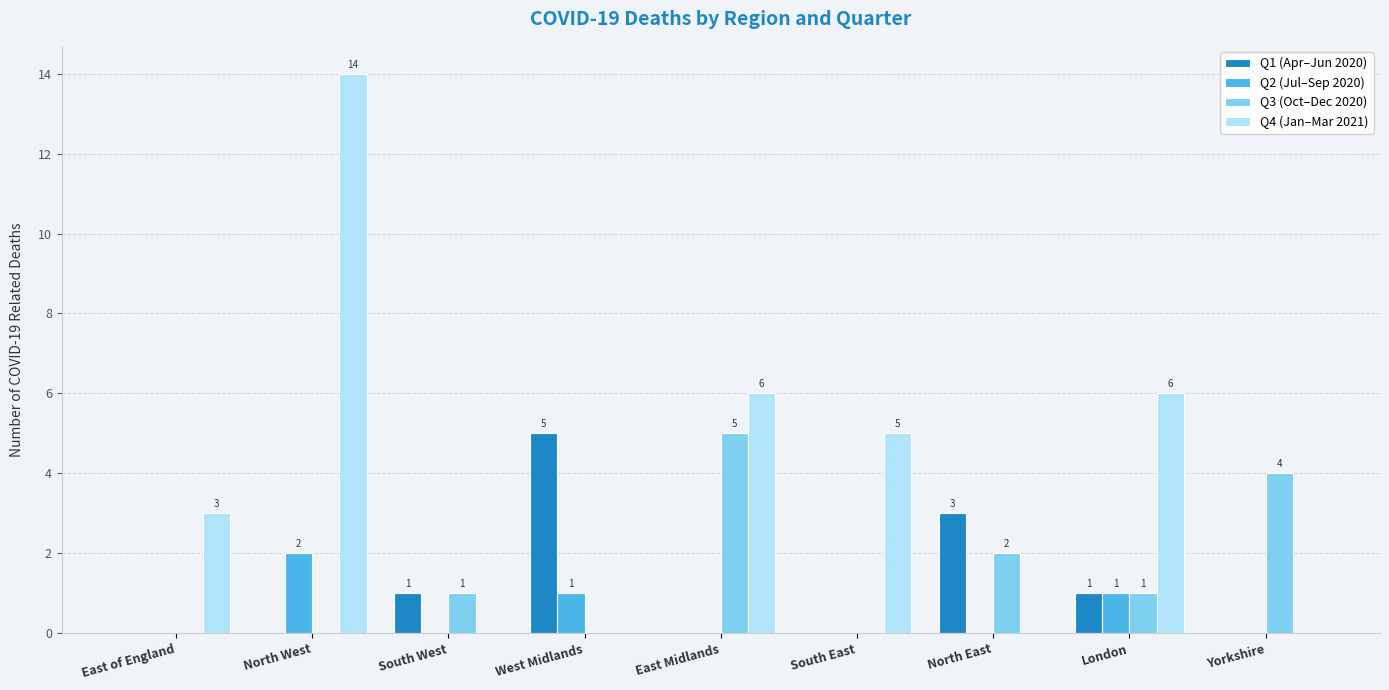

Are the bars horizontal?

No